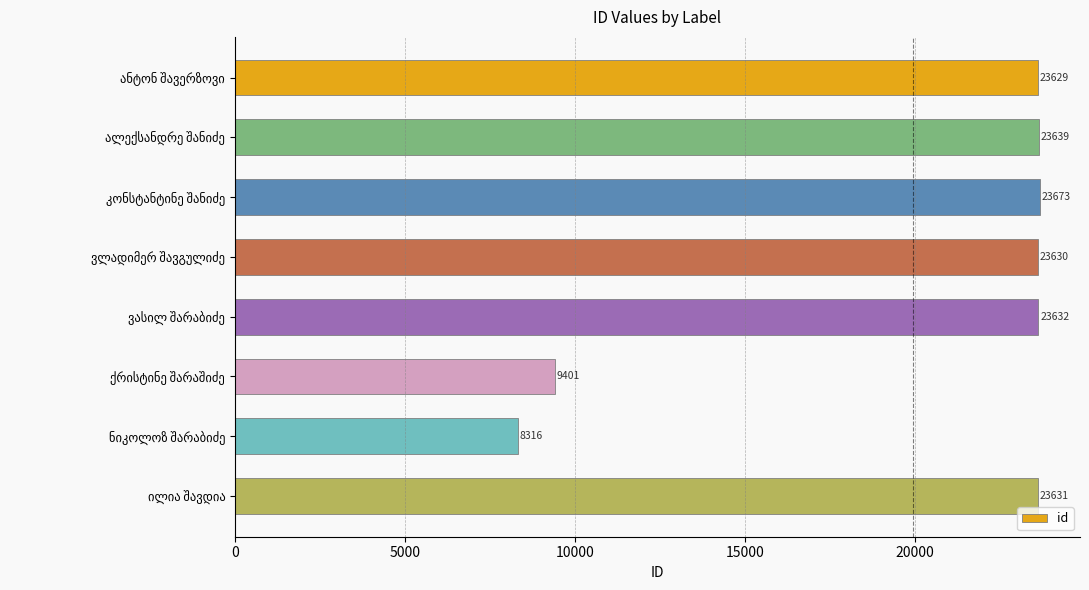

What is the sum of all values?

159551